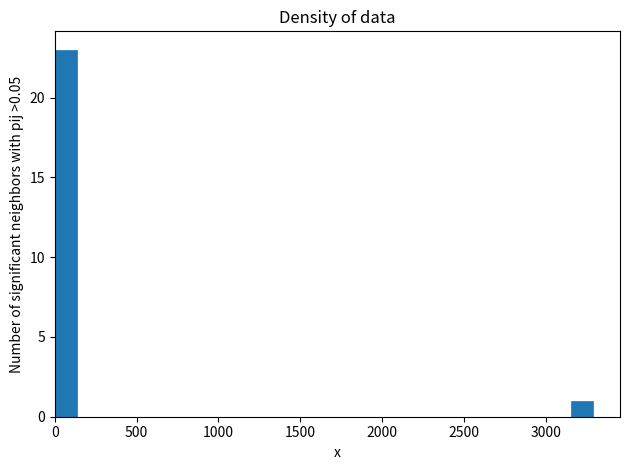

Around what value on the x-axis is the tallest bar? Give the approximate position of its centre, as read against the axis.

50